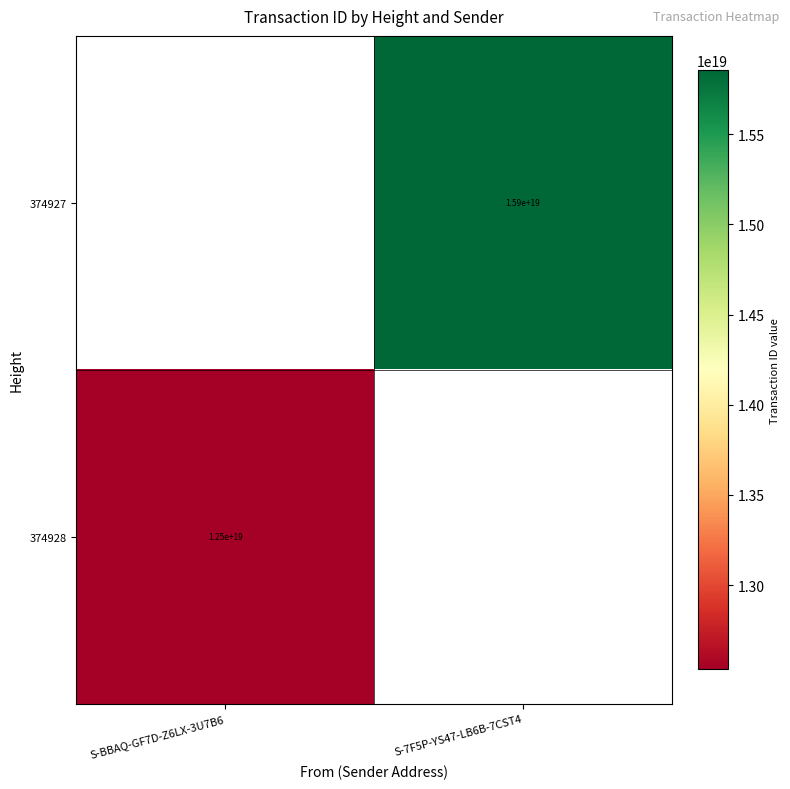

Which label corresponds to the smallest value in the chart?

S-BBAQ-GF7D-Z6LX-3U7B6